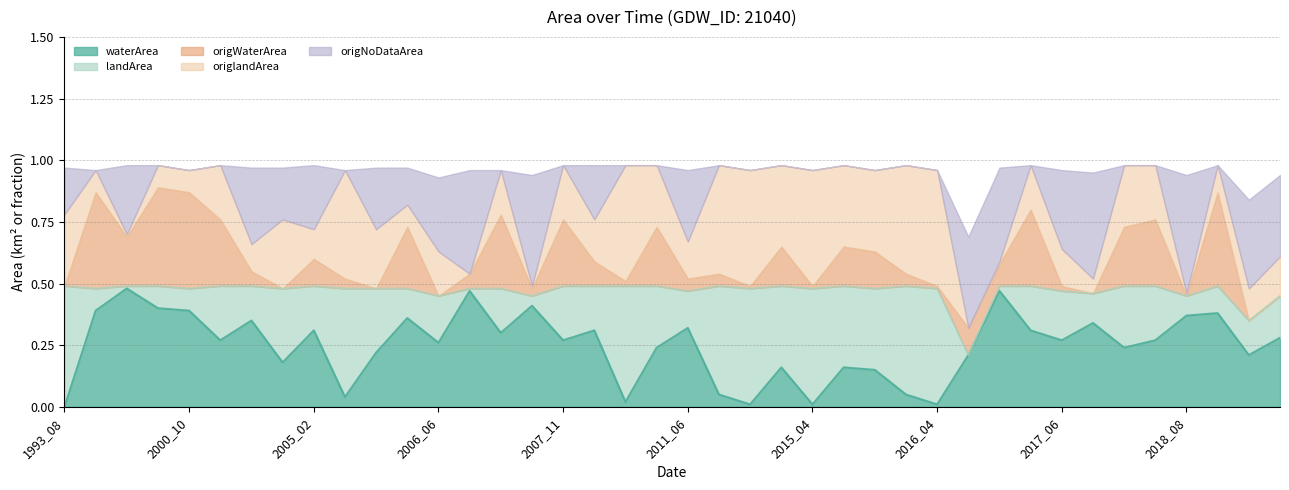

Is the value of origlandArea at 2007_12 greater than the value of origNoDataArea at 2018_10?

Yes